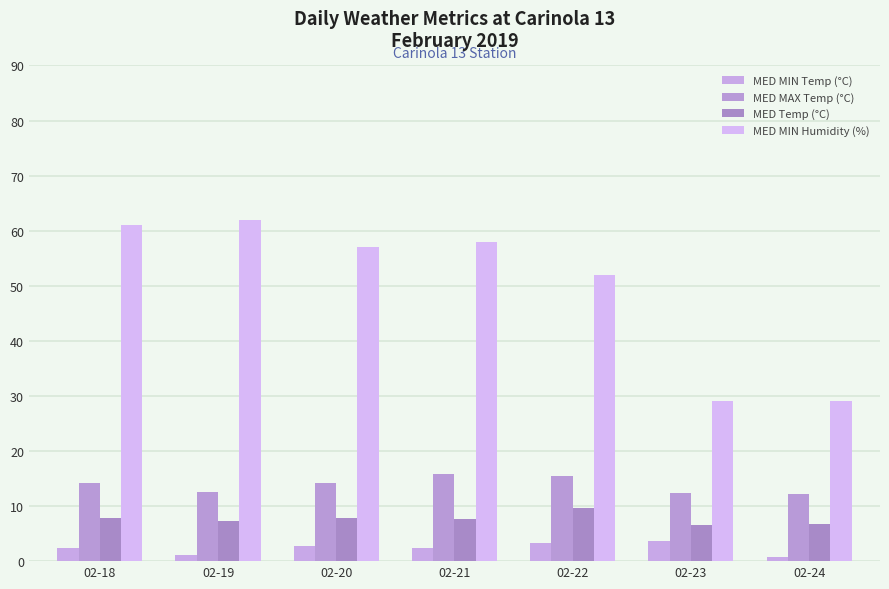

Are the bars grouped side by side (vs. stacked)?

Yes